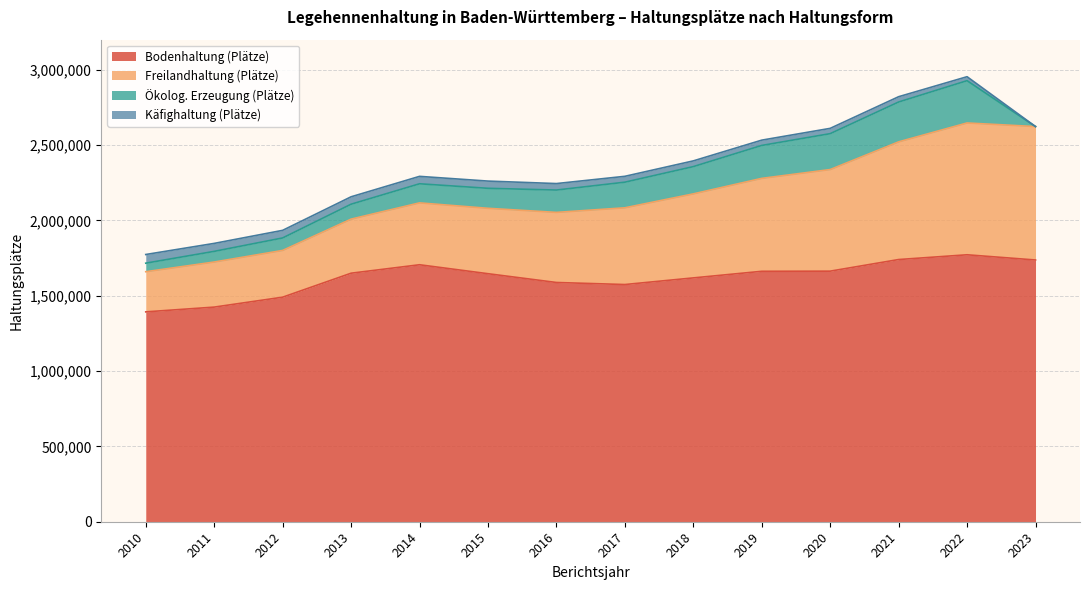

True or false: Ökolog. Erzeugung (Plätze) and Freilandhaltung (Plätze) cross at least once.

False